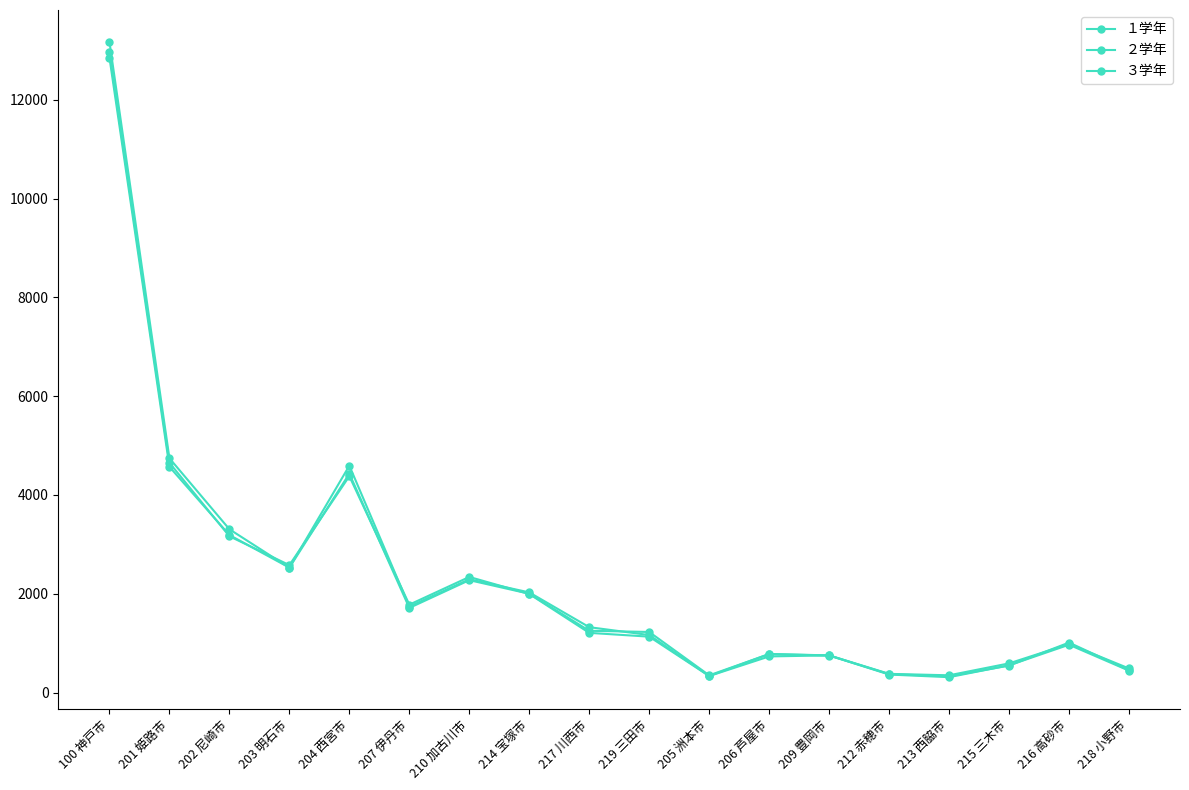

Count the number of data series in this chart.

3